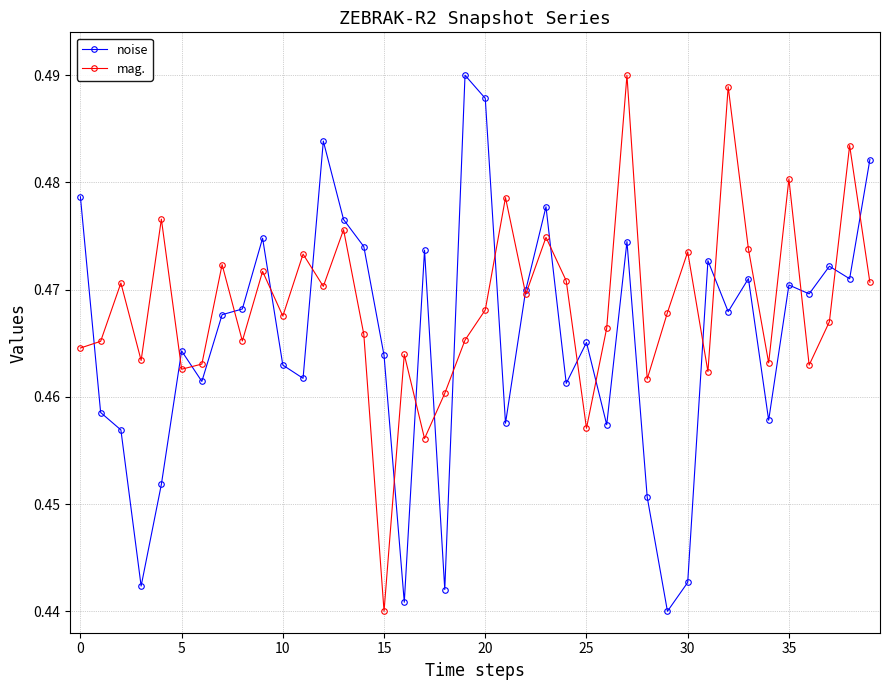

Which series has the largest total across all categories?

mag.